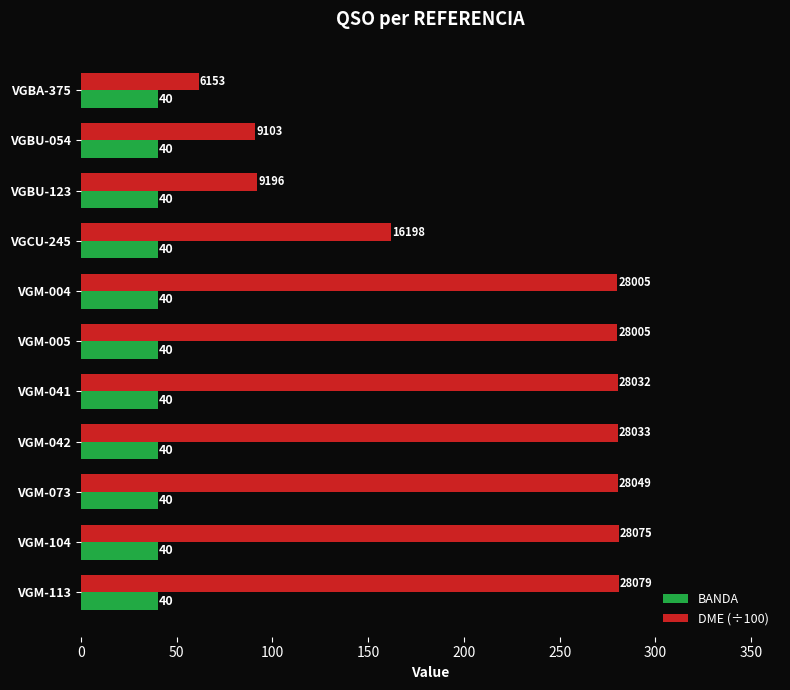

Which series changed the most between VGCU-245 and VGM-005?

DME (÷100)